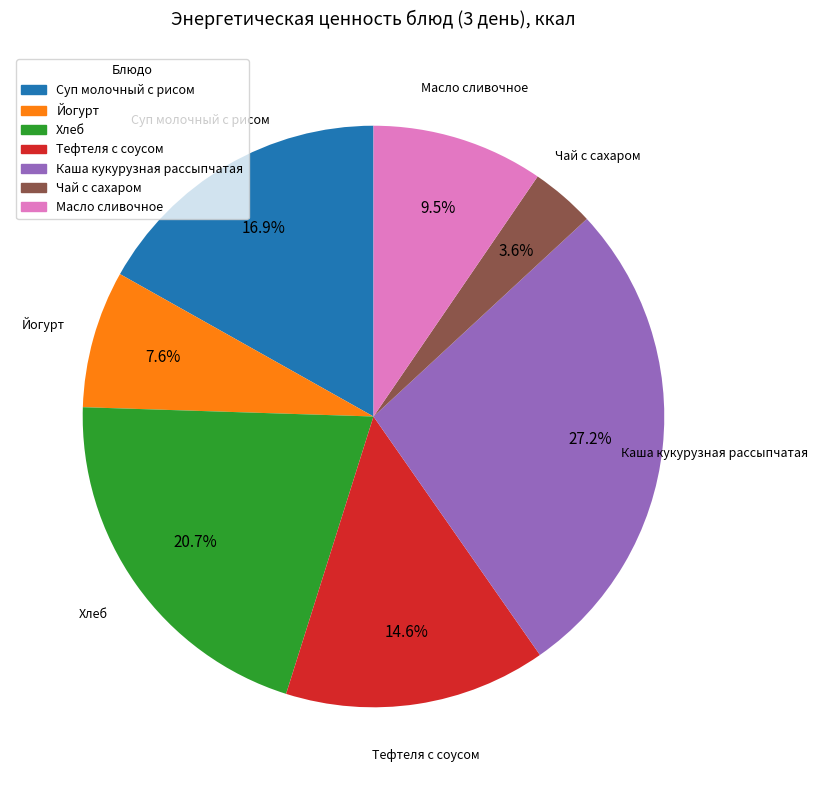

How much of the chart is everything except Чай с сахаром?

96.4%